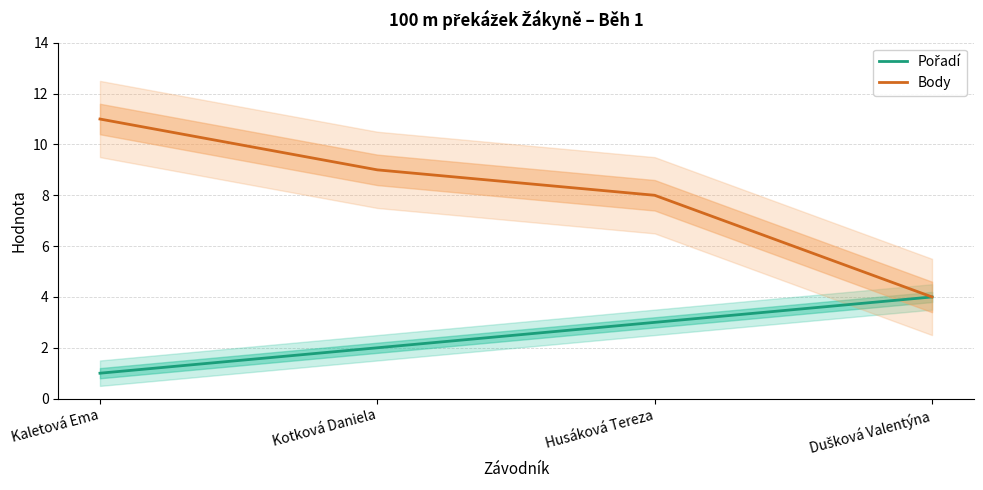

What is the maximum value for Body?

11